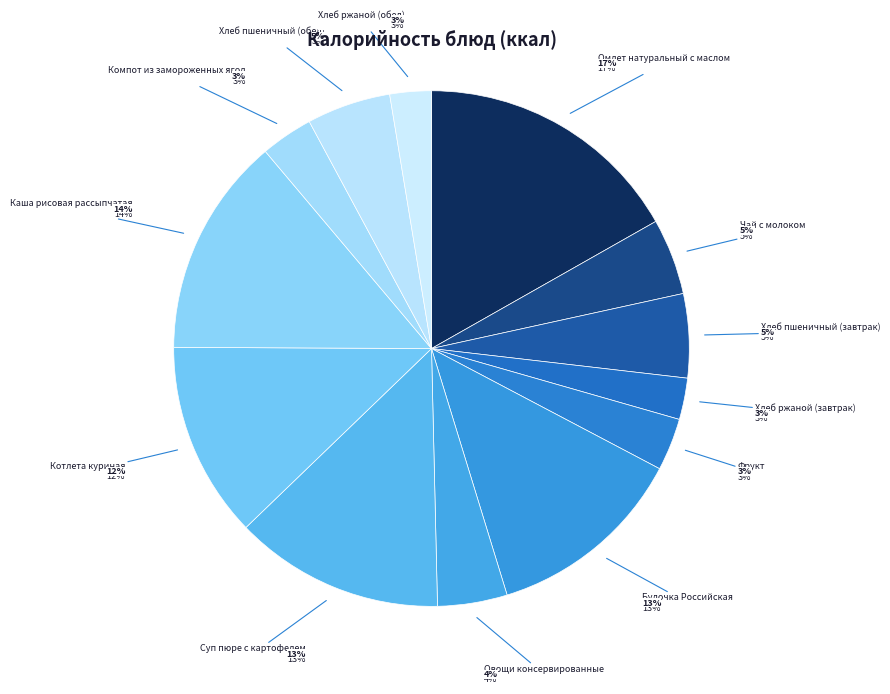

Between Компот из замороженных ягод and Булочка Российская, which is larger?

Булочка Российская